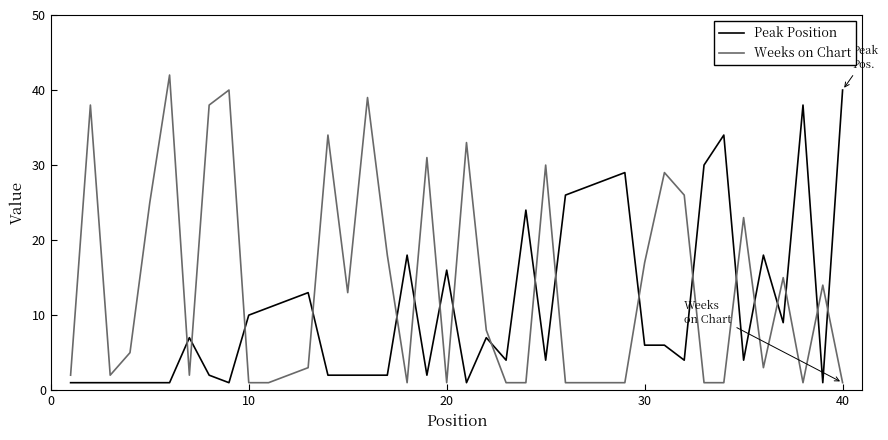

Rank the series by their average value, from highest to lowest.

Weeks on Chart, Peak Position